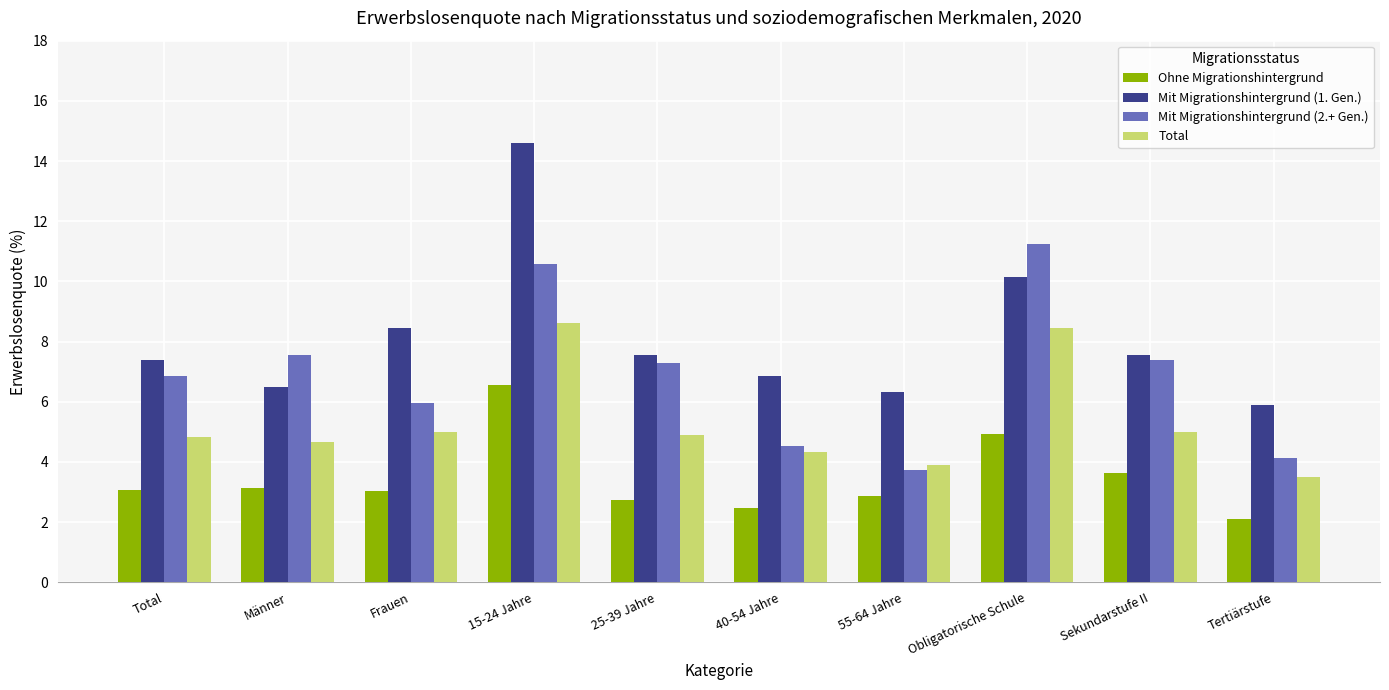

At which category is the sum across all series the highest?

15-24 Jahre